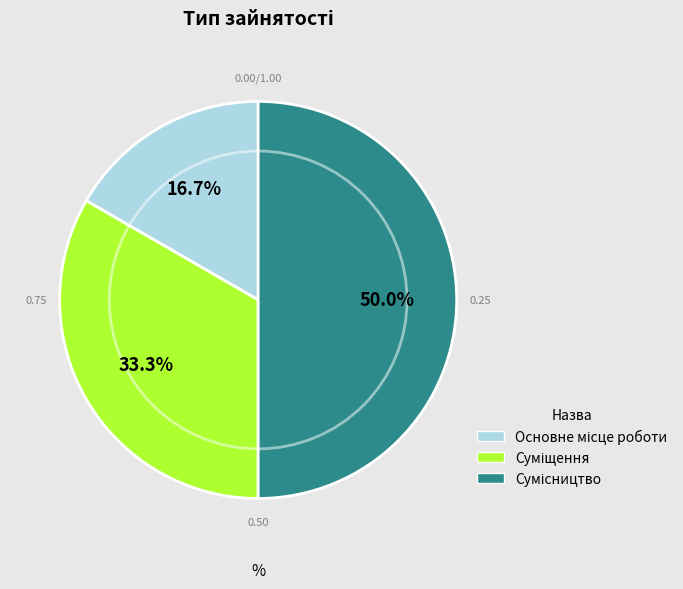

How many slices are in this pie chart?

3